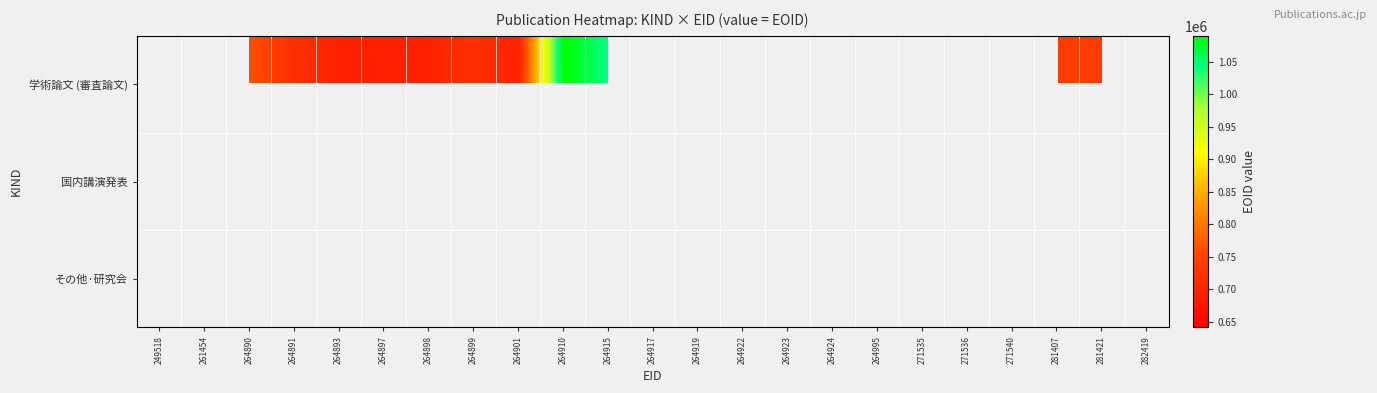

At which label does 学術論文 (審査論文) first exceed 1040682?

264910